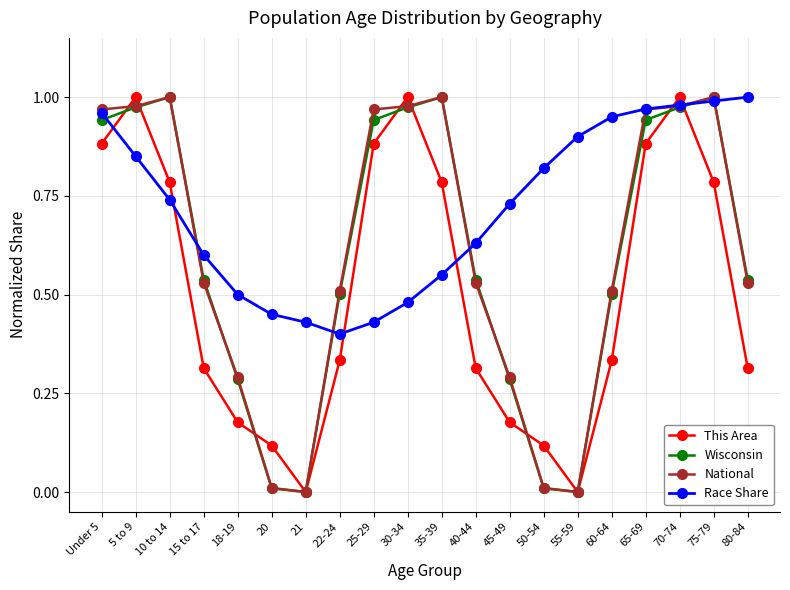

What is the sum of the Race Share values at 70-74 and 25-29?

1.4